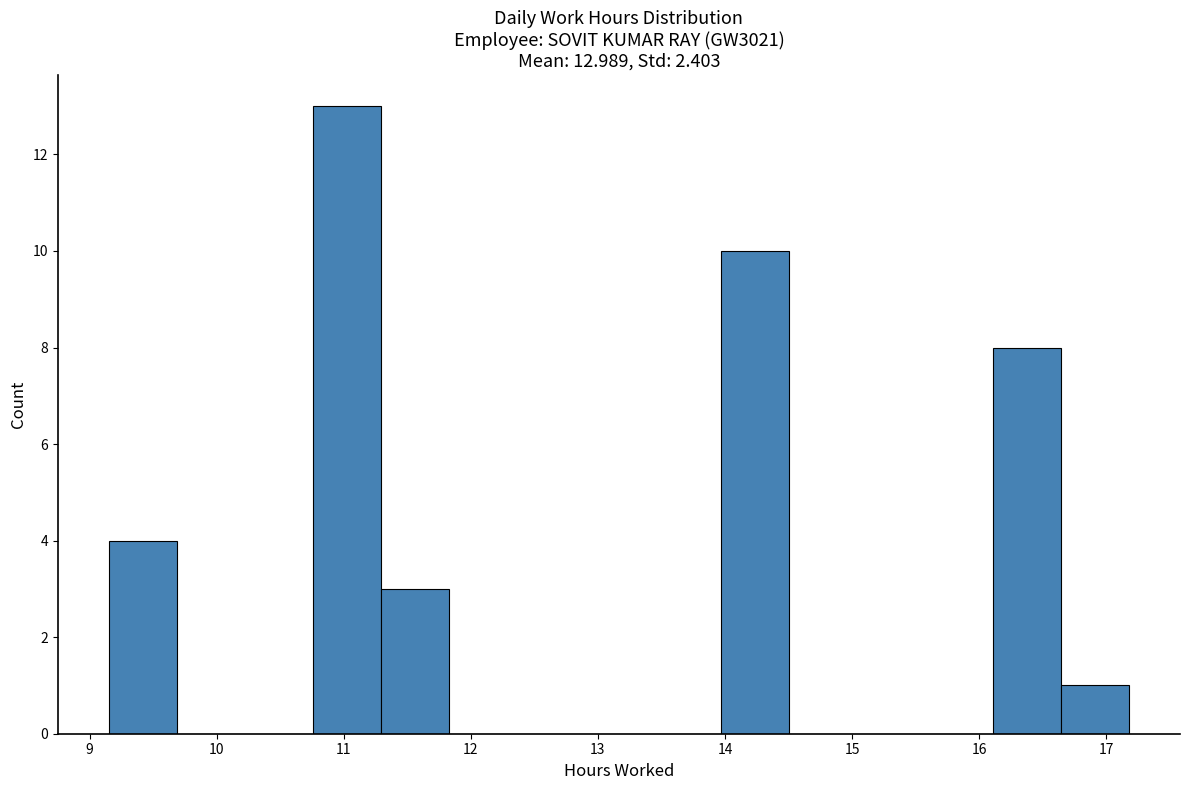

Over which range of the x-axis is the bar tallest?

10.8 to 11.3